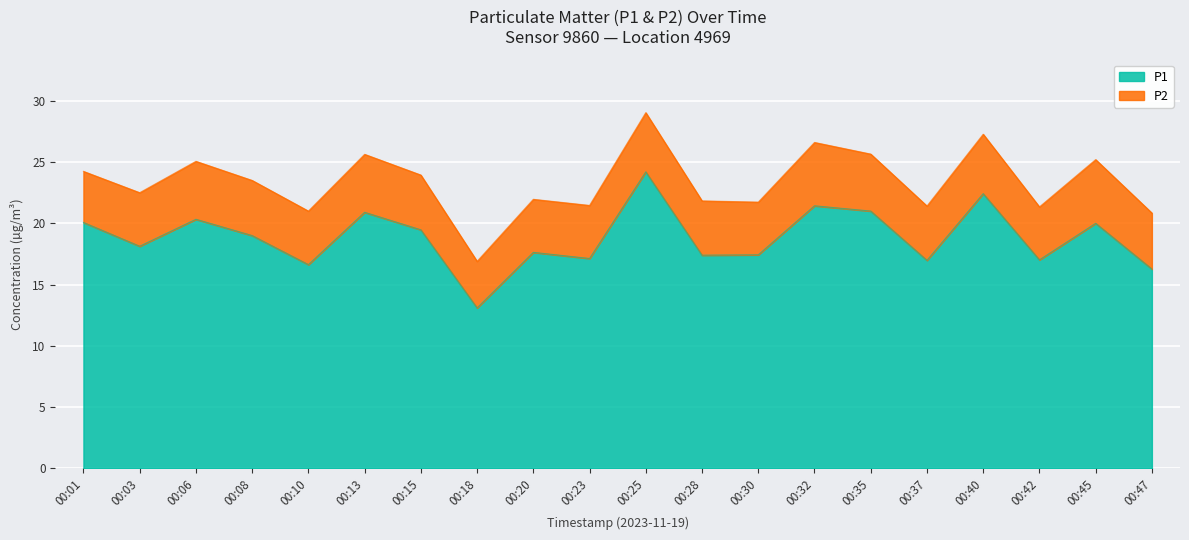

Which label corresponds to the smallest value in the chart?

00:18